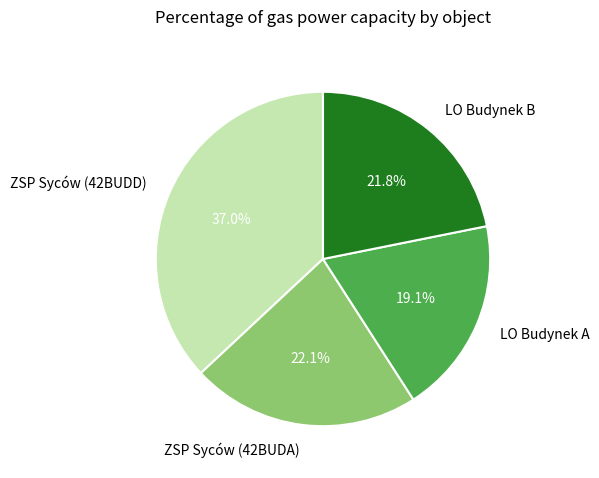

What is the largest slice in the pie chart?

ZSP Syców (42BUDD)